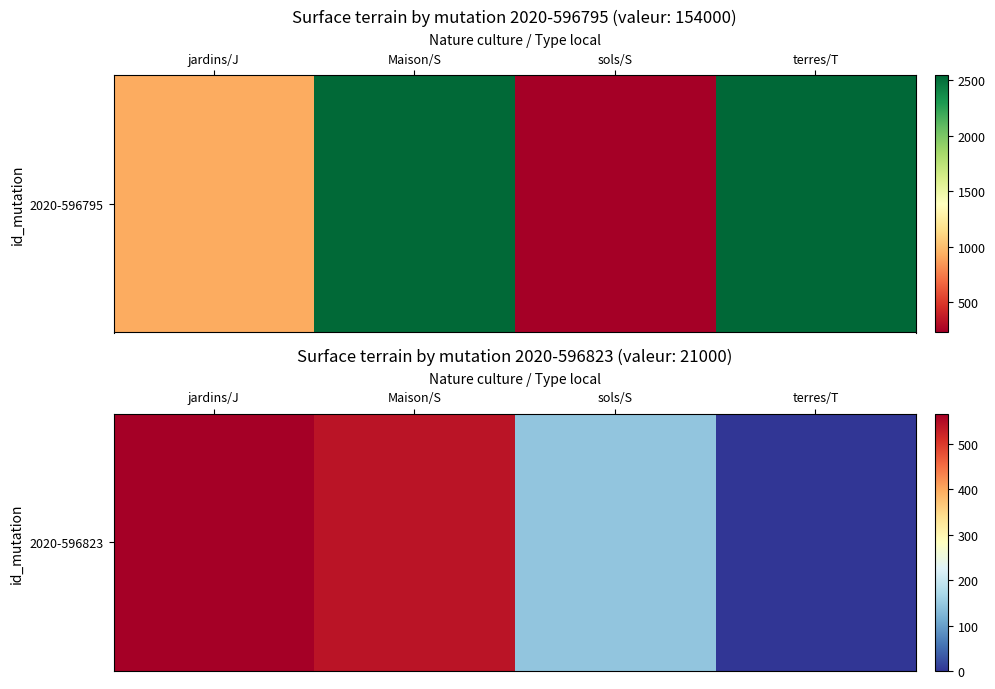

The chart shows a value of 43 at sols/S. True or false?

False